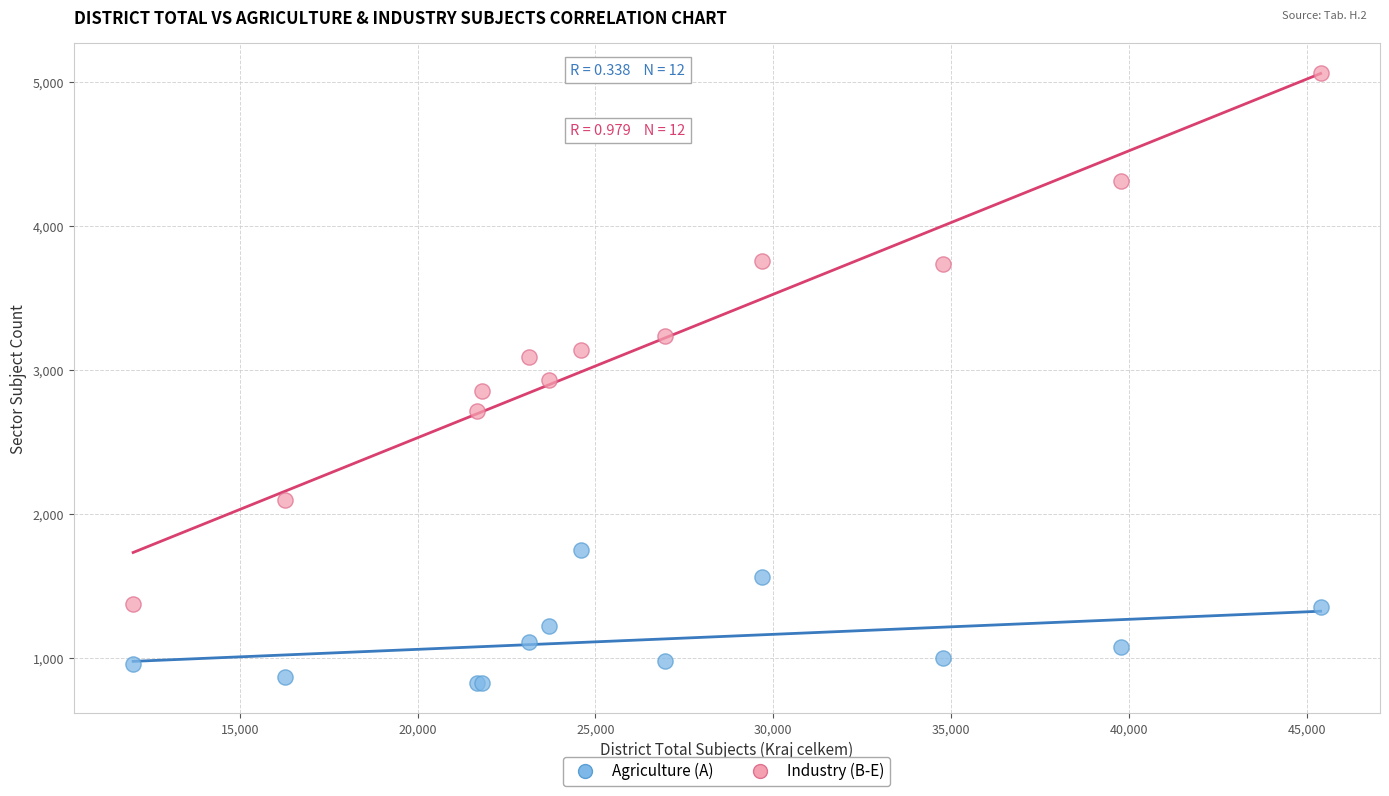

Which series contains the highest Y value?

Industry (B-E)